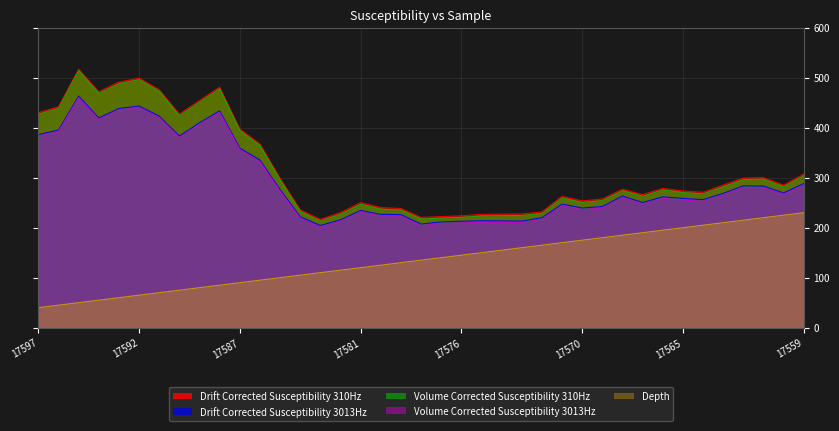

What is the average value of the Drift Corrected Susceptibility 310Hz series?

316.9